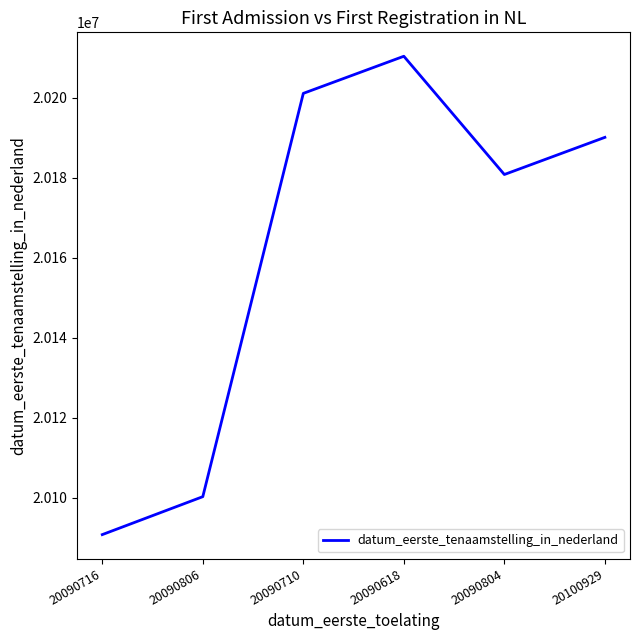

Where is the data nearest to the value 20150564?

20090804